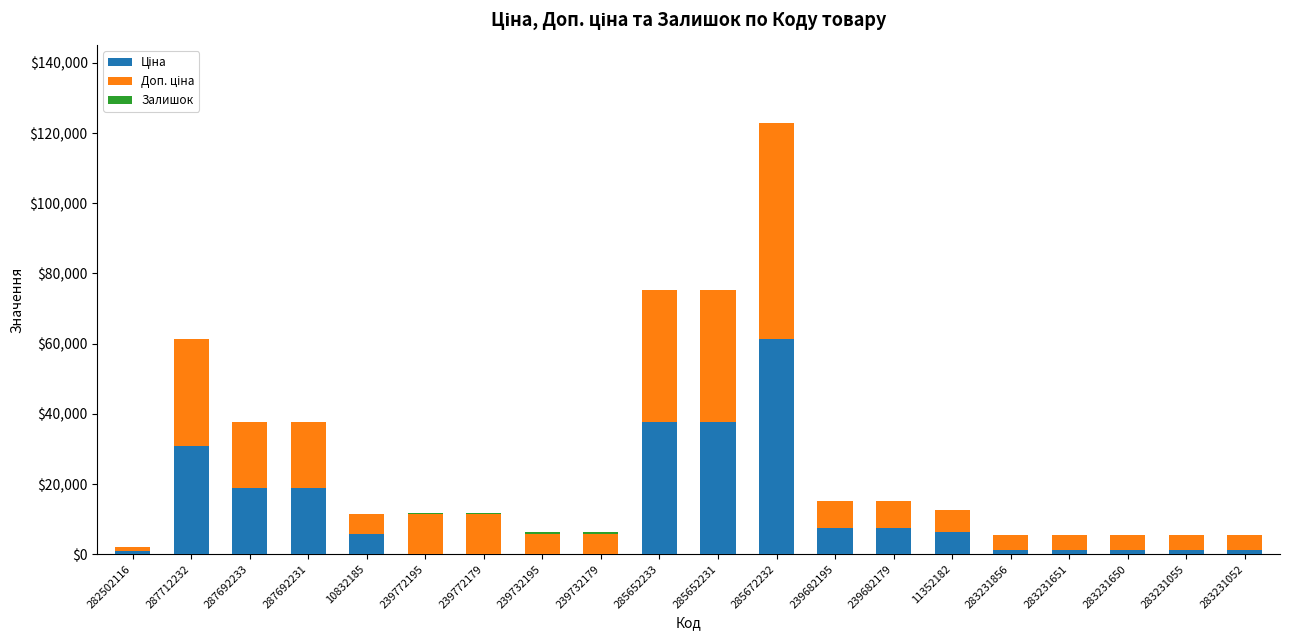

At which category is the sum across all series the highest?

285672232